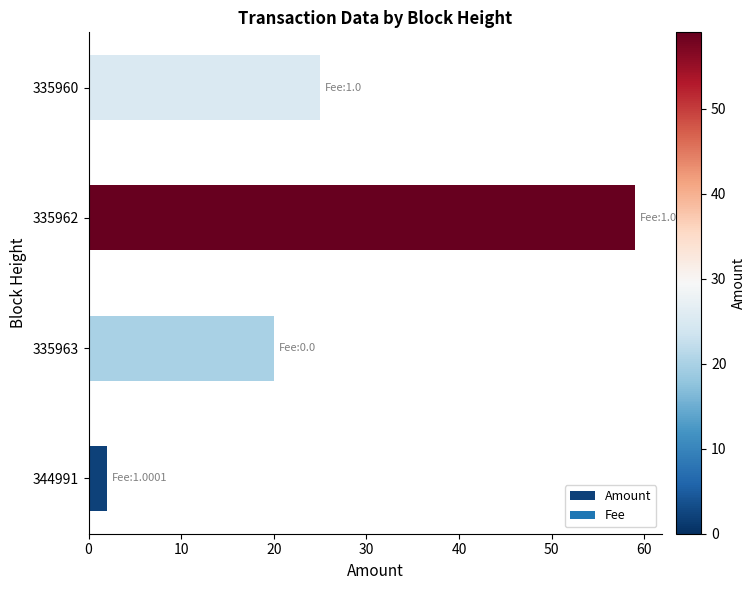

Which has a higher value, 335960 or 344991?

335960